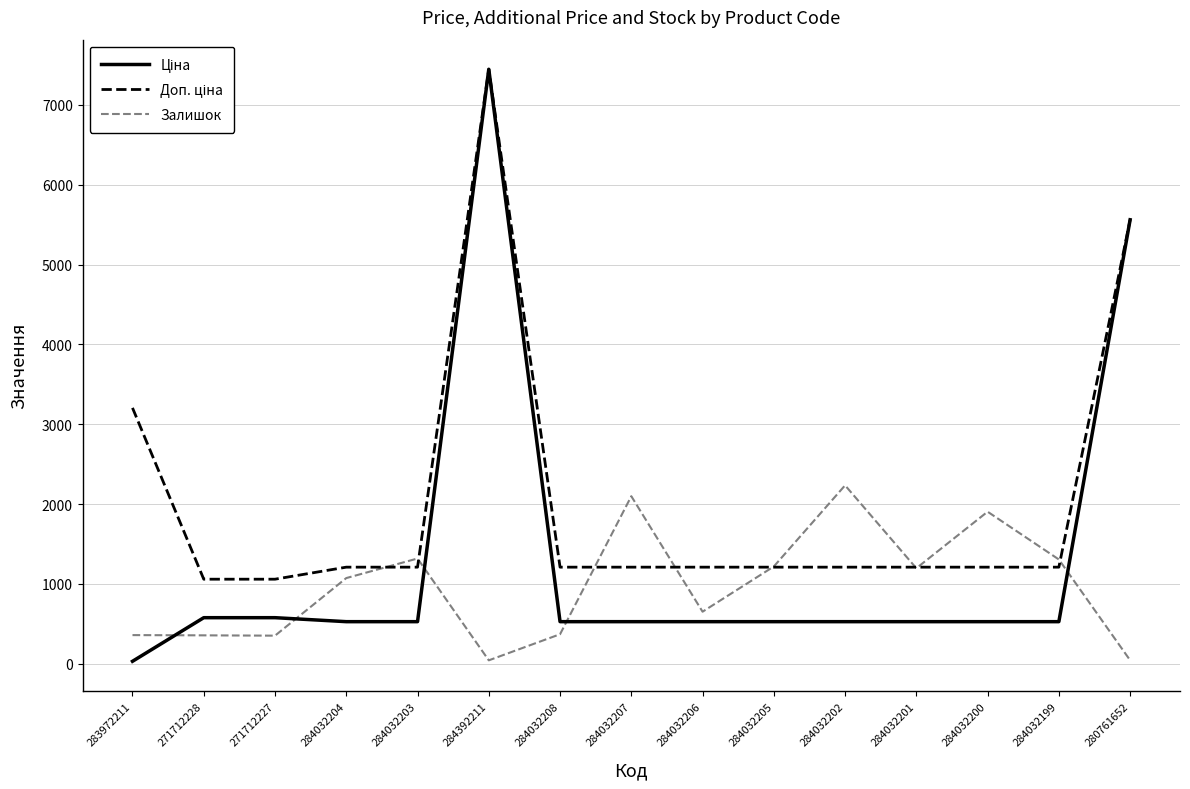

At which category is the sum across all series the highest?

284392211